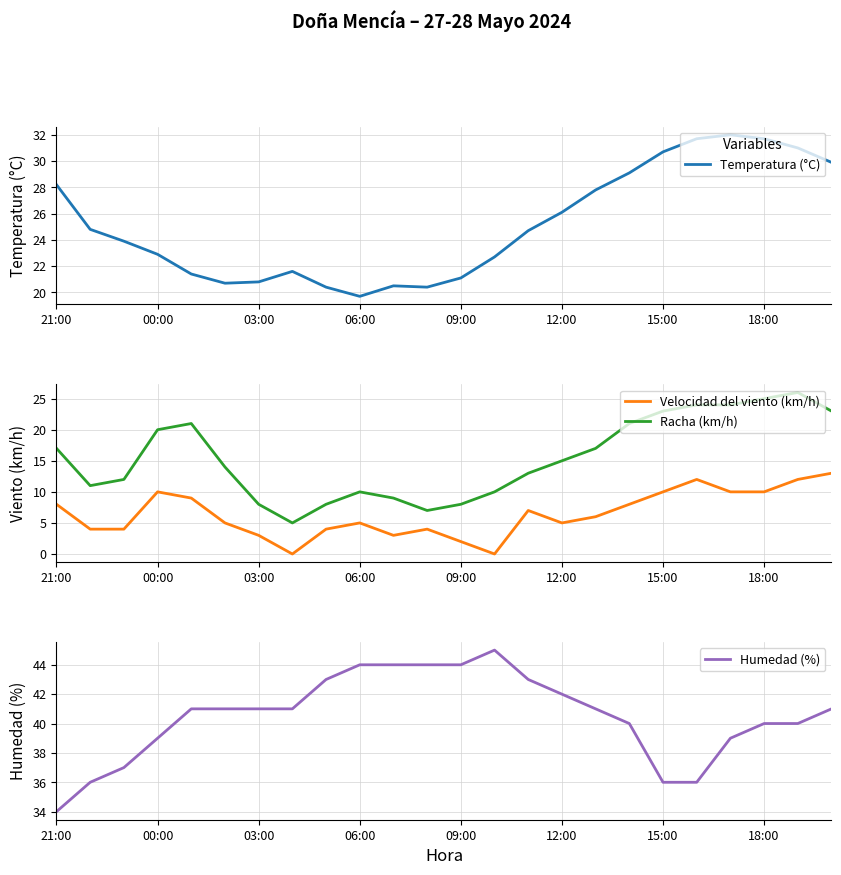

At which category is the sum across all series the highest?

22